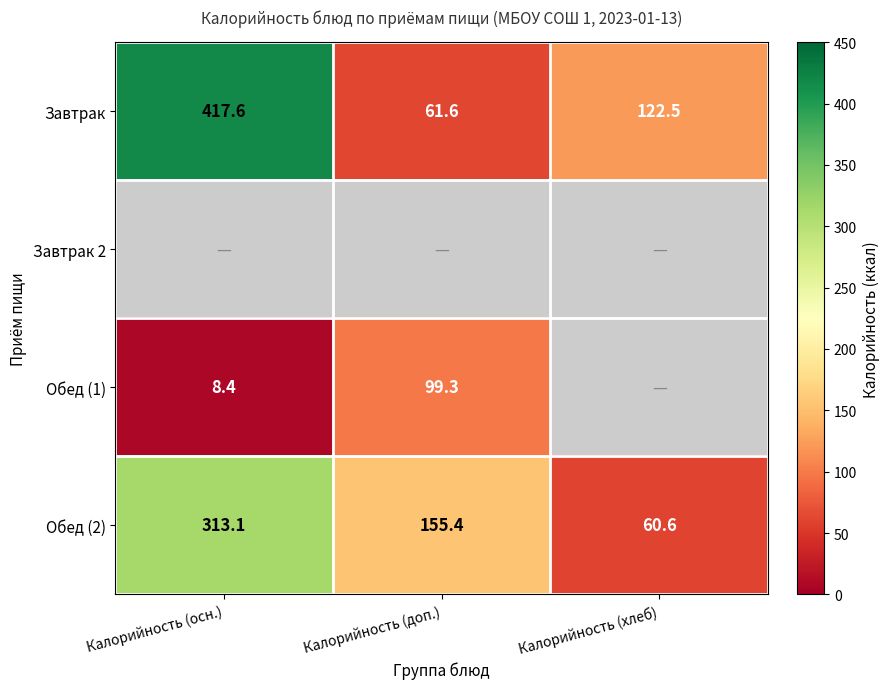

Which category has the highest value in the Обед (2) series?

Калорийность (осн.)